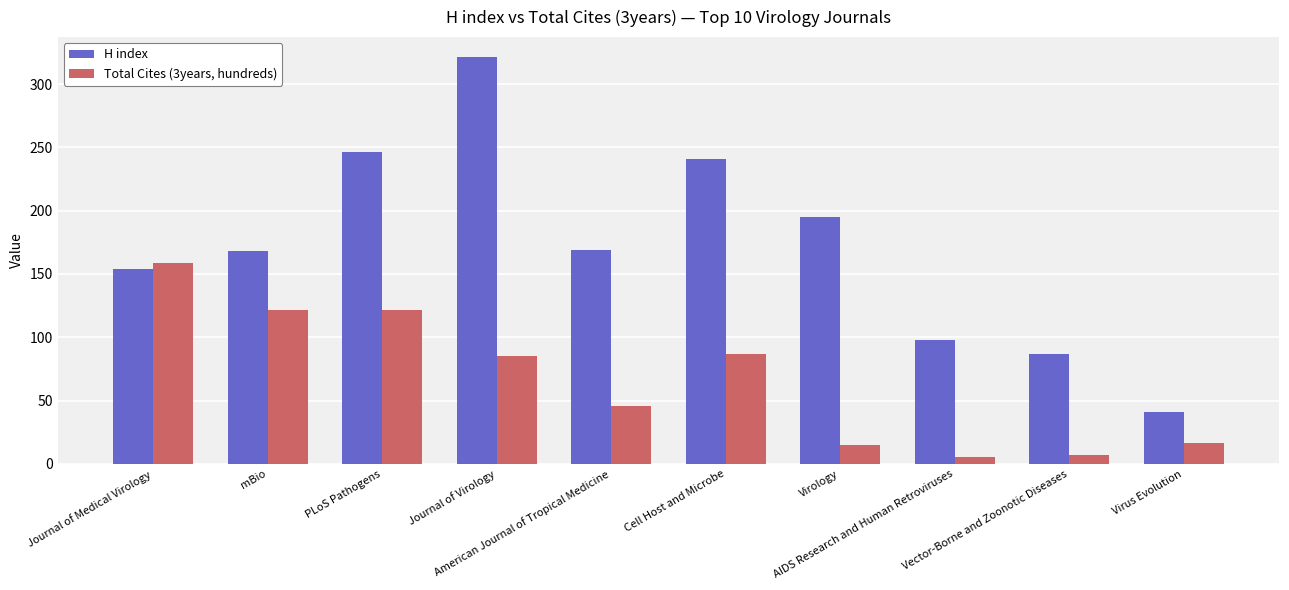

At how many categories does at least one series exceed 227?

3